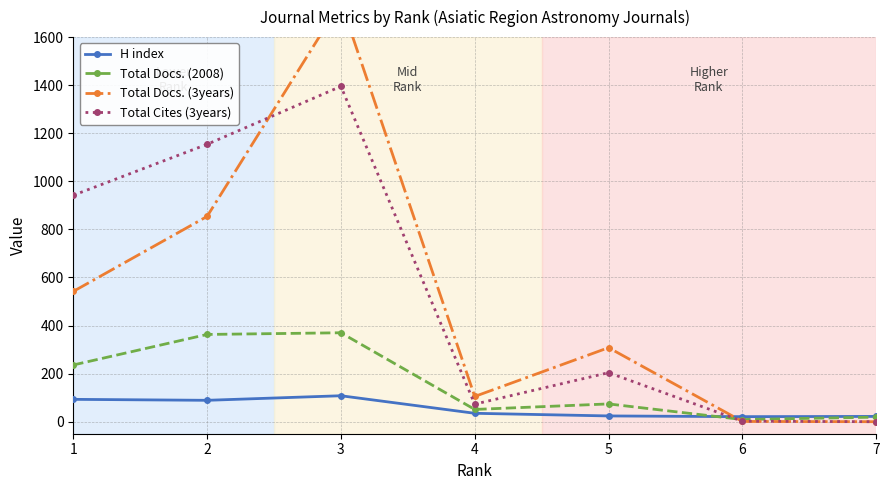

Which series has the largest total across all categories?

Total Cites (3years)